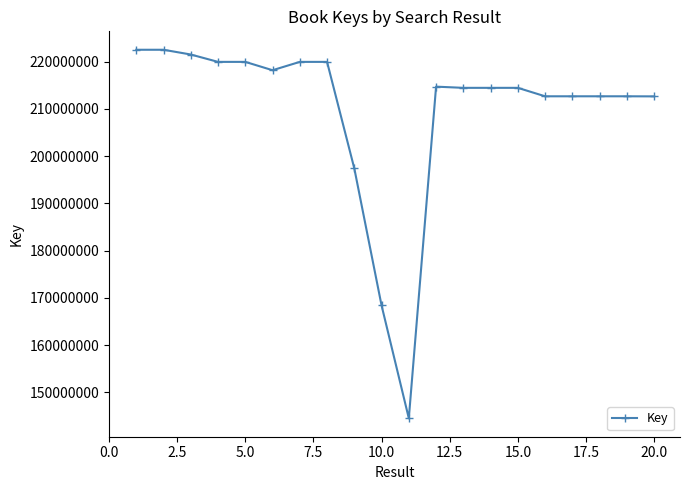

Is this an area chart (filled region under the line)?

No